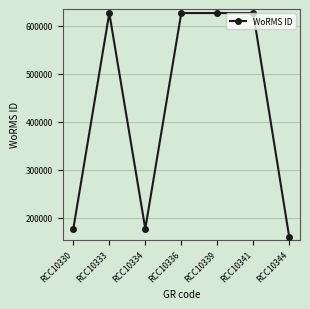

At which category does the data reach its first local peak?

RCC10333